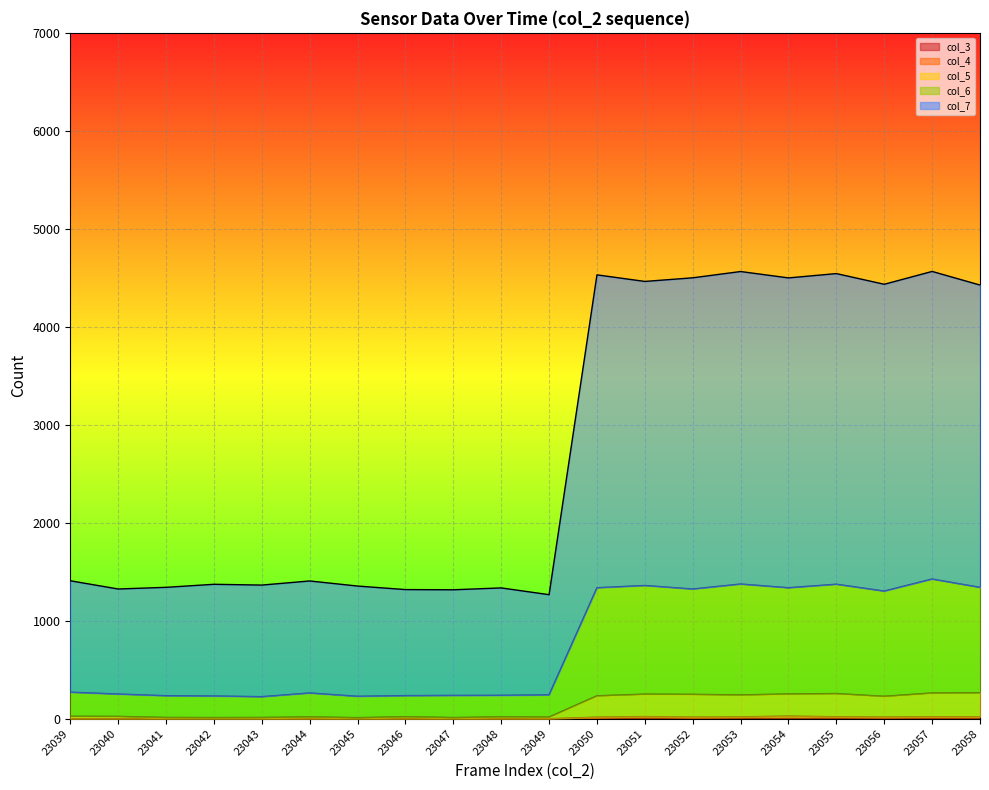

What is the sum of all col_3 values?

1